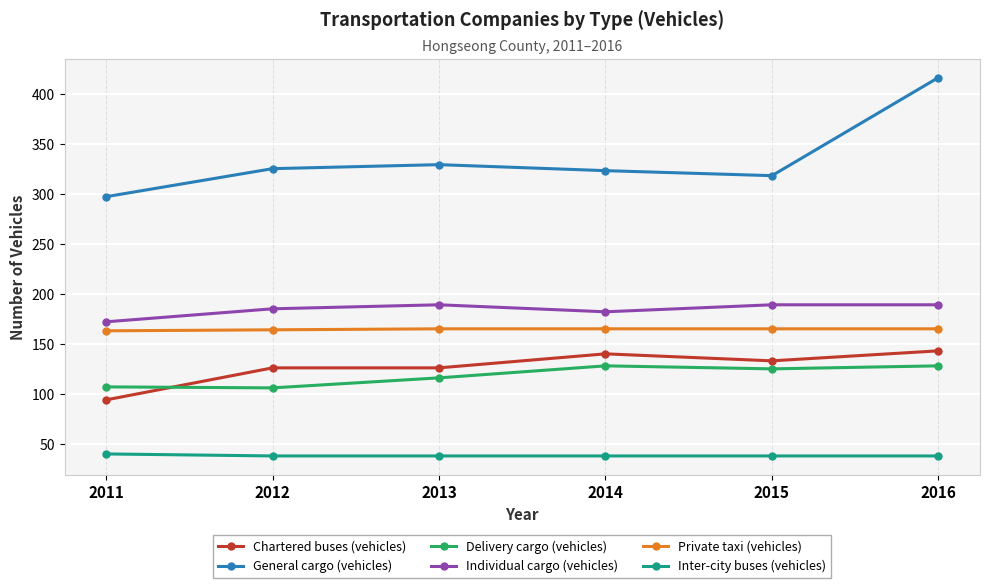

At which category is the sum across all series the highest?

2016